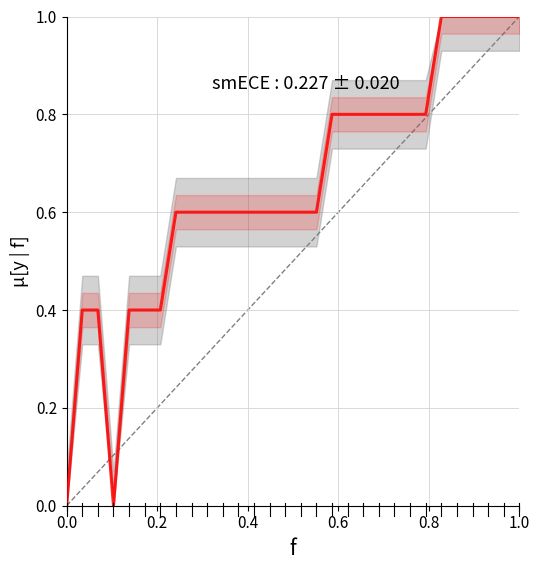

What is the greatest value displayed?

1.0